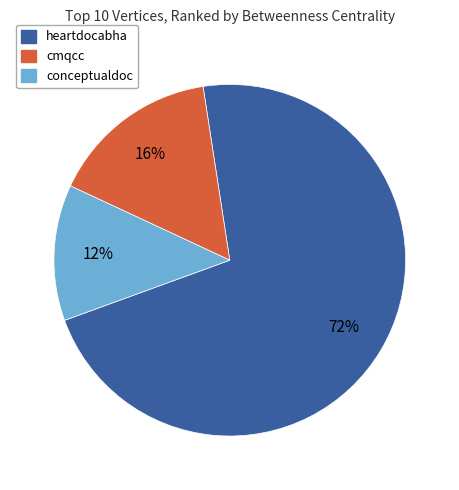

What is the smallest slice in the pie chart?

conceptualdoc